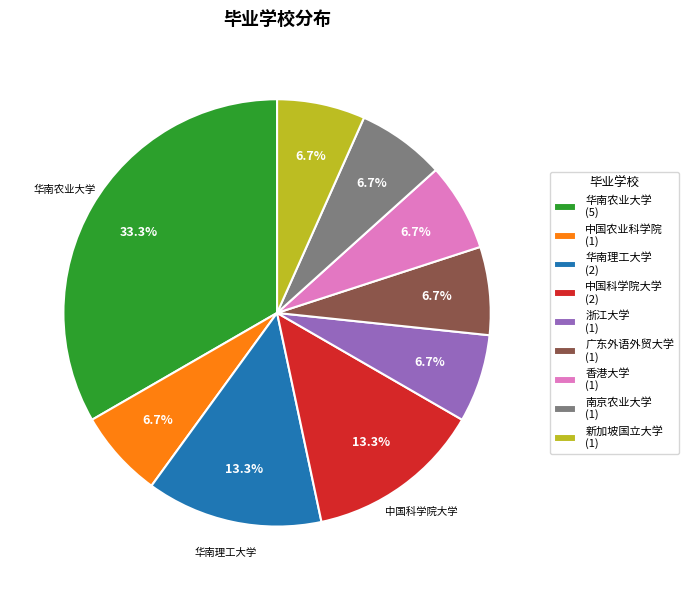

Approximately how many times larger is the value at 中国科学院大学 (2) compared to 南京农业大学 (1)?

2.0